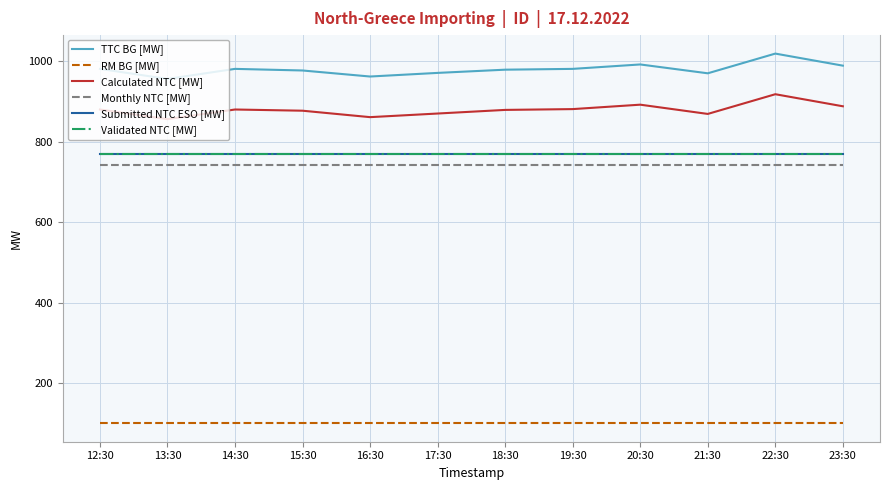

List the series in order of their peak value, highest first.

TTC BG [MW], Calculated NTC [MW], Submitted NTC ESO [MW], Validated NTC [MW], Monthly NTC [MW], RM BG [MW]